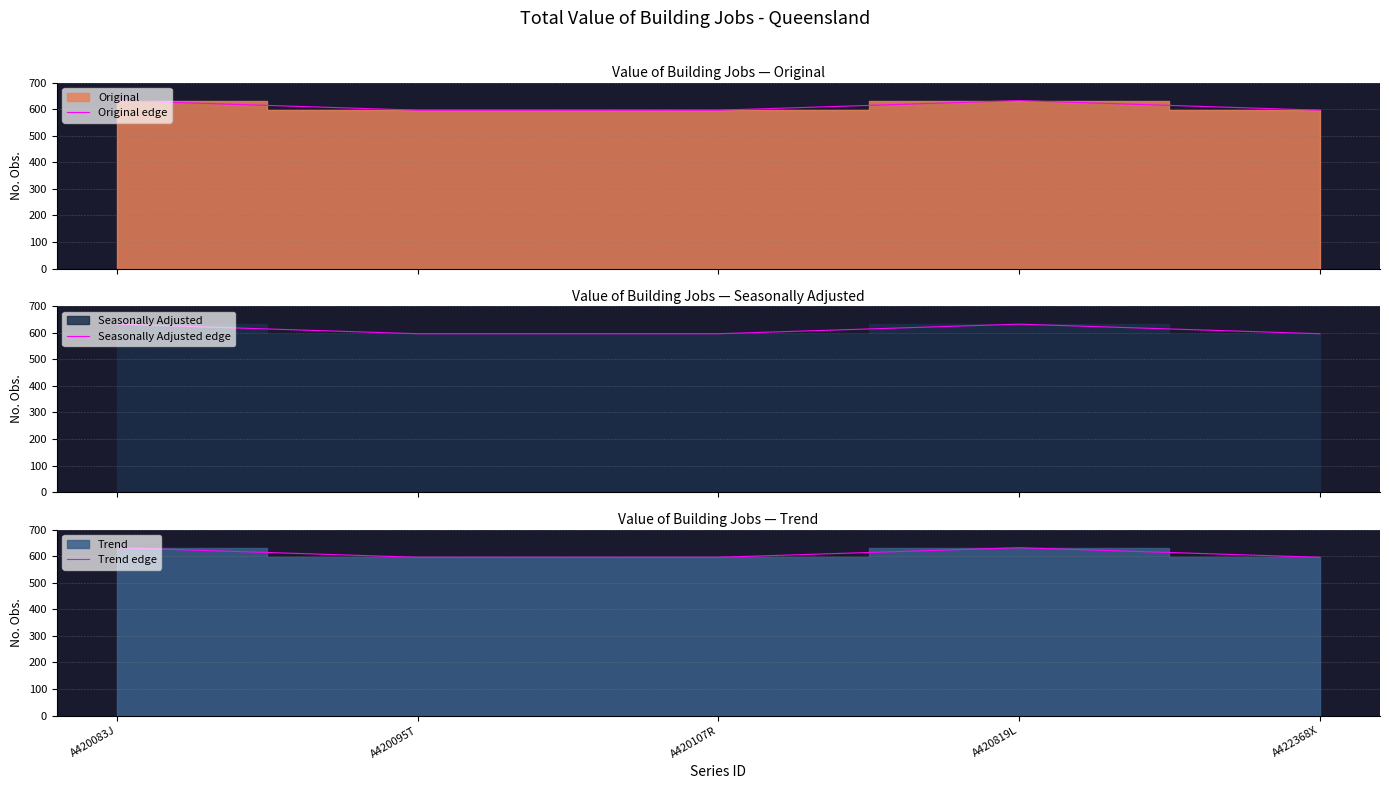

Which category has the highest value across all series?

A420083J